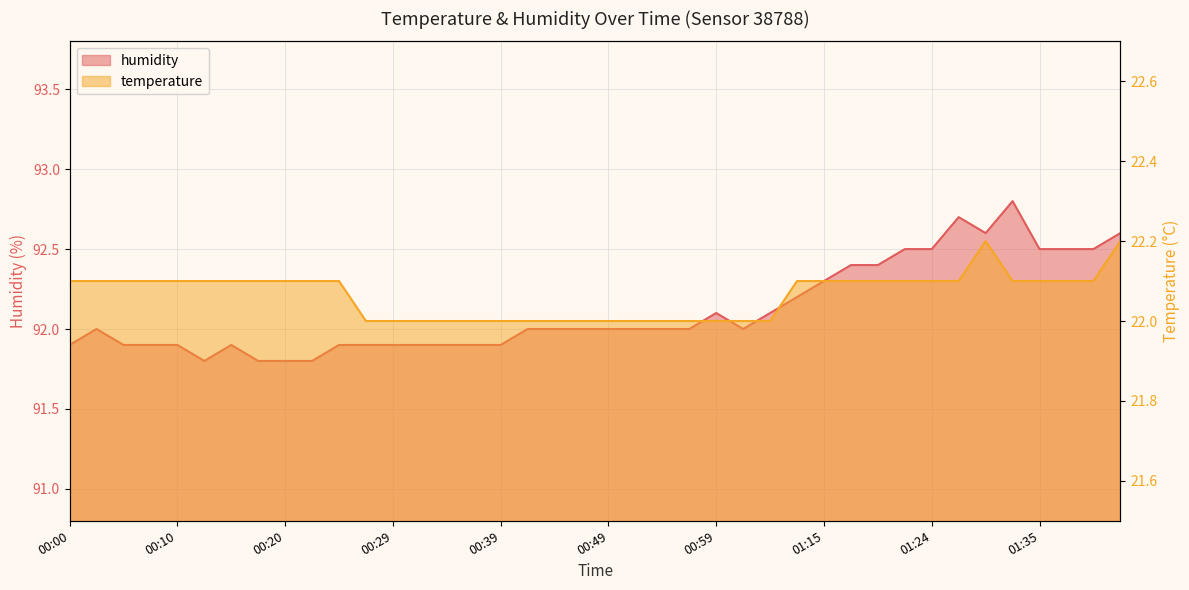

At which label does humidity reach its peak?

01:32